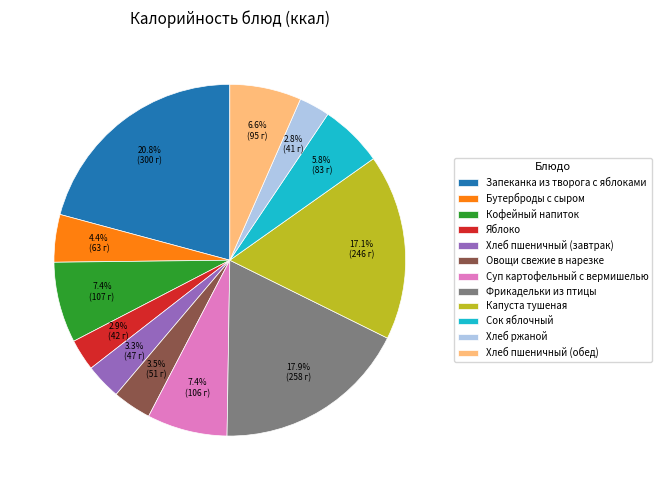

Approximately how many times larger is the value at Хлеб ржаной compared to Хлеб пшеничный (обед)?

0.4